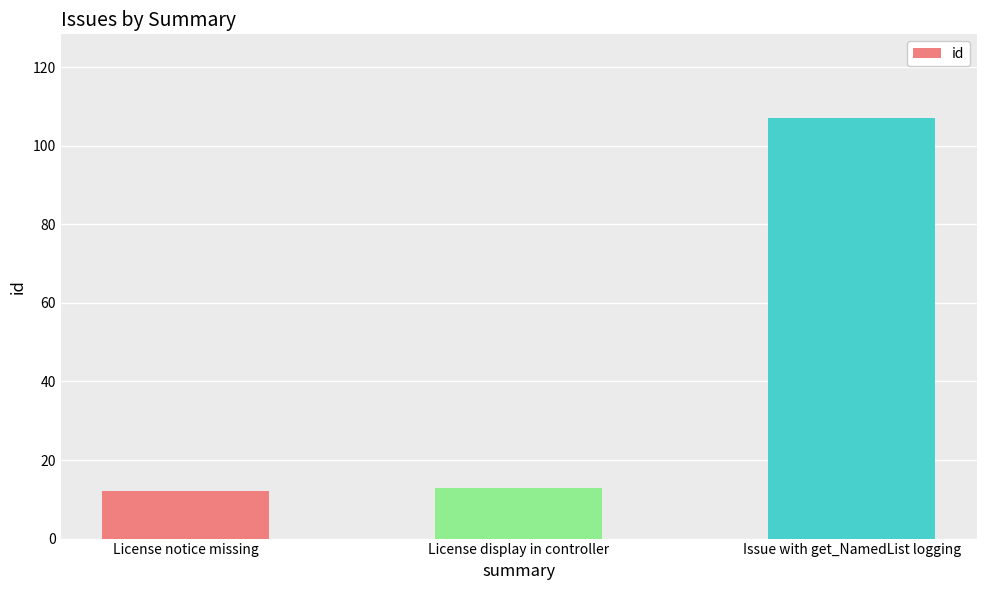

Which category has the highest value across all series?

Issue with get_NamedList logging